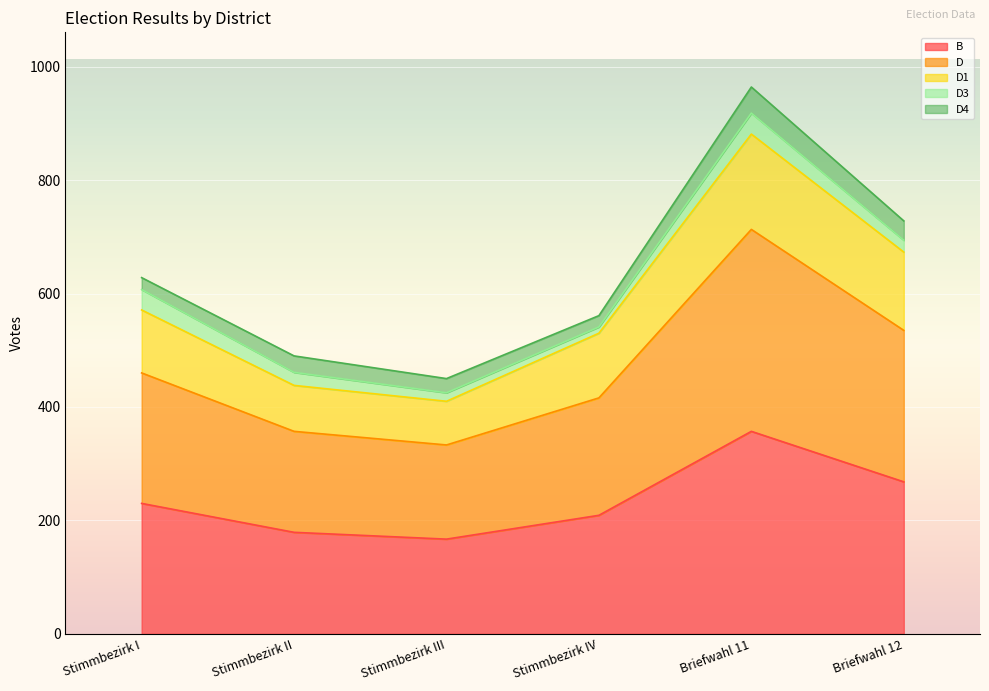

True or false: D1 has a value of 673 at Briefwahl 12.

True